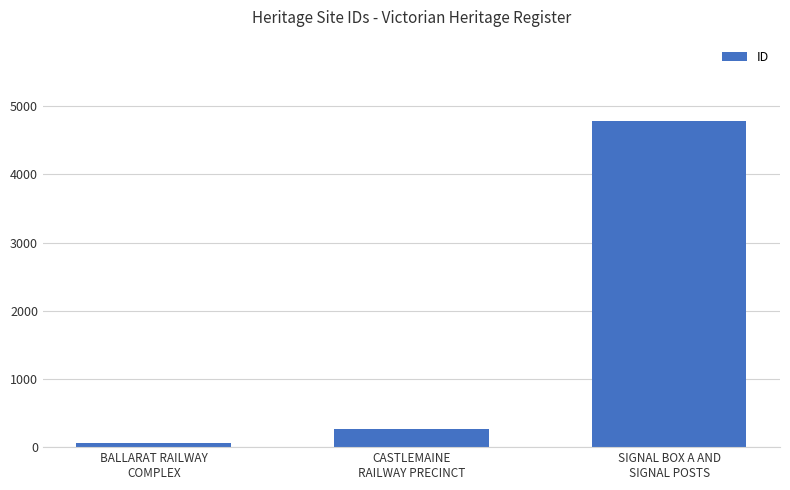

Reading left to right, what are all the values shown in this chart?

BALLARAT RAILWAY
COMPLEX=68	CASTLEMAINE
RAILWAY PRECINCT=259	SIGNAL BOX A AND
SIGNAL POSTS=4779